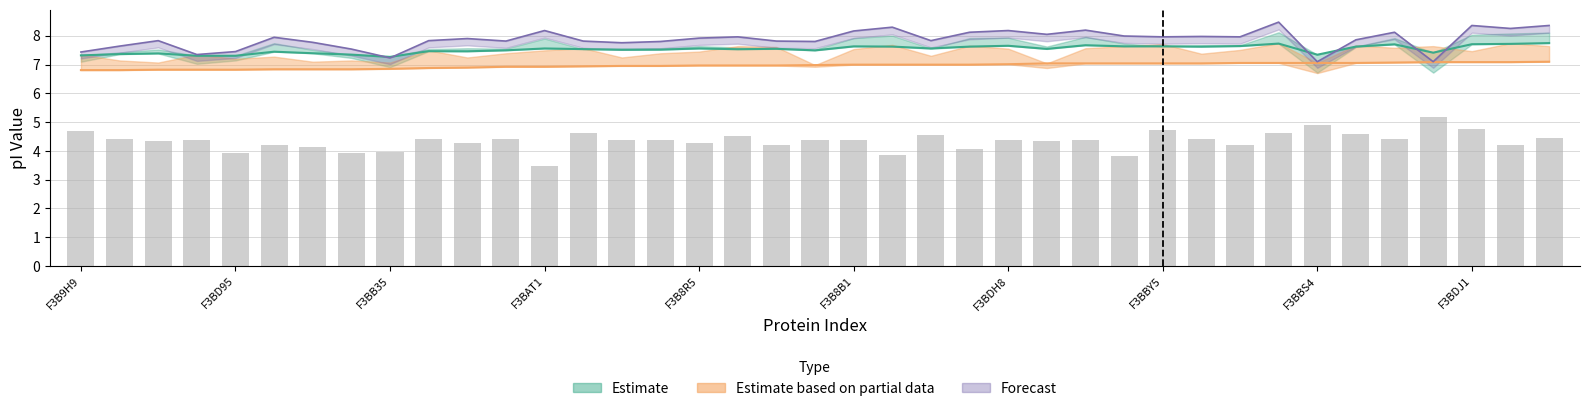

The value of Avg_pI at 11 is 7.5. True or false?

True